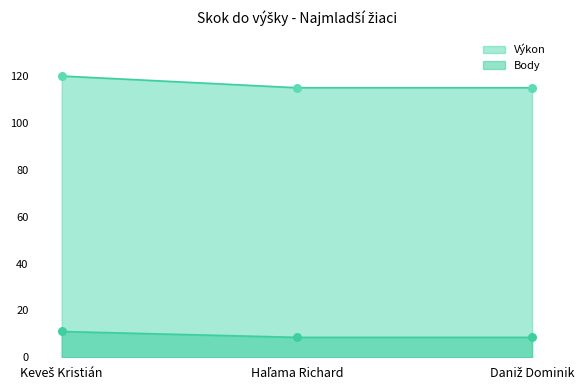

Which series contains the lowest Y value?

Body